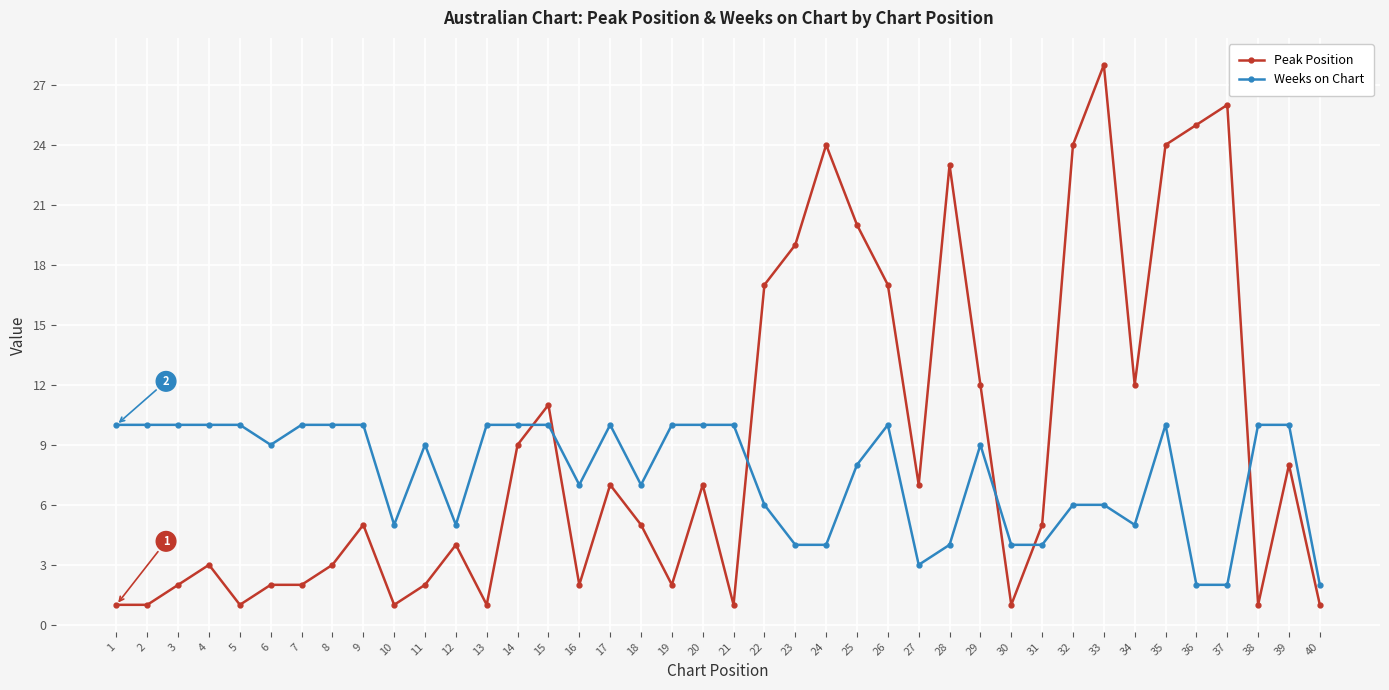

What is the greatest value displayed?

28